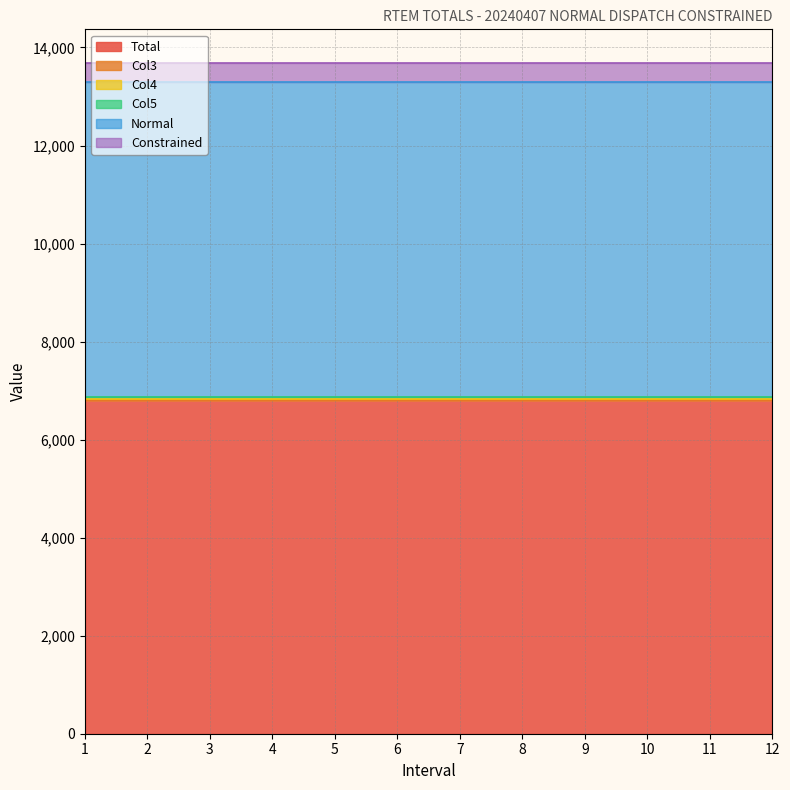

Reading right to left, list all the values displayed in this chart.

Total: 6816.5	6816.5	6816.5	6816.5	6816.5	6816.5	6816.5	6816.5	6816.5	6816.5	6816.5	6816.5
Col3: 0.0	0.0	0.0	0.0	0.0	0.0	0.0	0.0	0.0	0.0	0.0	0.0
Col4: 4.7	4.7	4.7	4.7	4.7	4.7	4.7	4.7	4.7	4.7	4.7	4.7
Col5: 48.3	48.3	48.3	48.3	48.3	48.3	48.3	48.3	48.3	48.3	48.3	48.3
Normal: 6436.1	6436.1	6436.1	6436.1	6436.1	6436.1	6436.1	6436.1	6436.1	6436.1	6436.1	6436.1
Constrained: 380.4	380.4	380.4	380.4	380.4	380.4	380.4	380.4	380.4	380.4	380.4	380.4